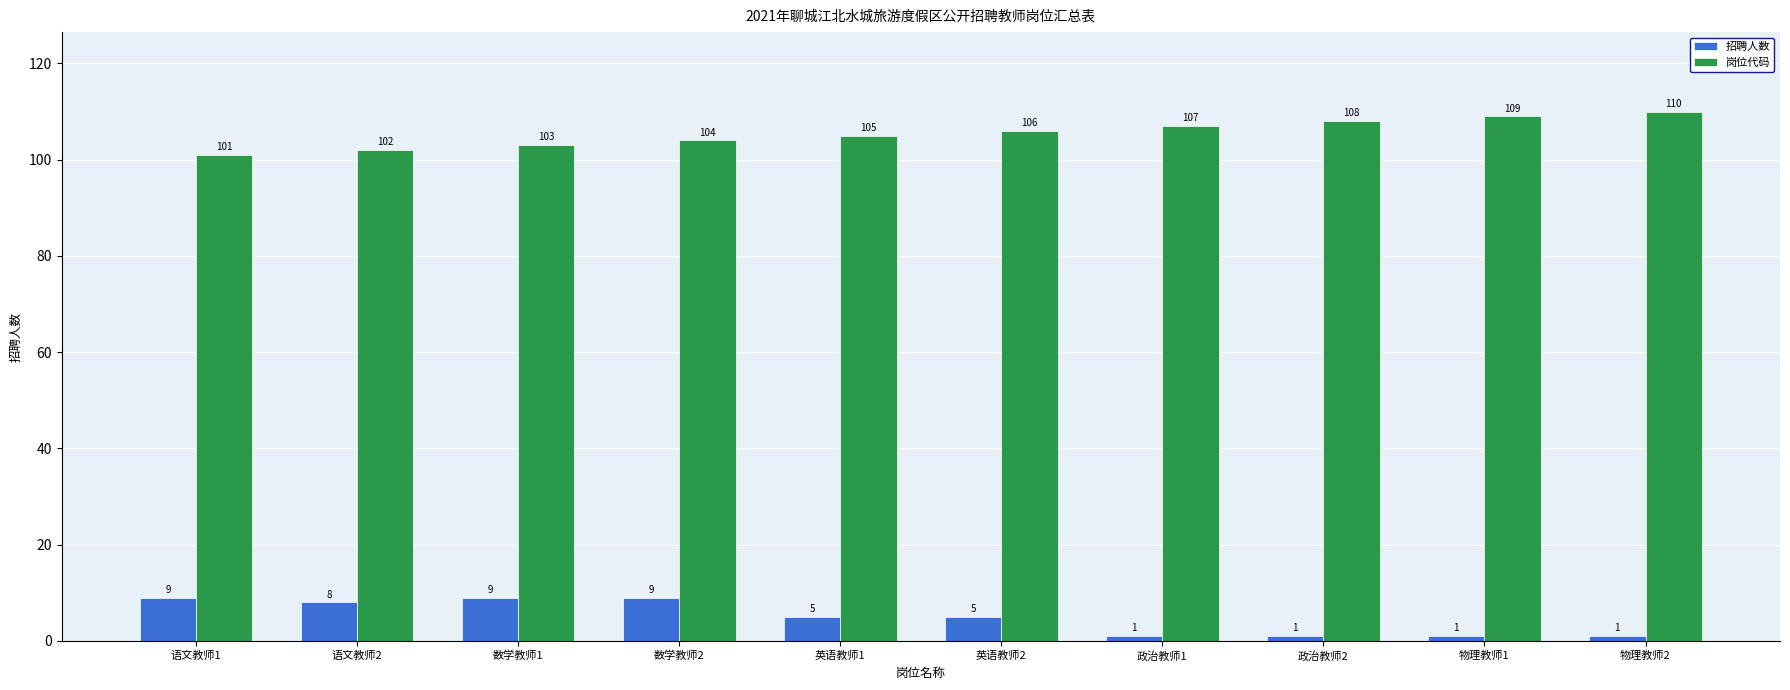

At how many categories does at least one series exceed 59?

10